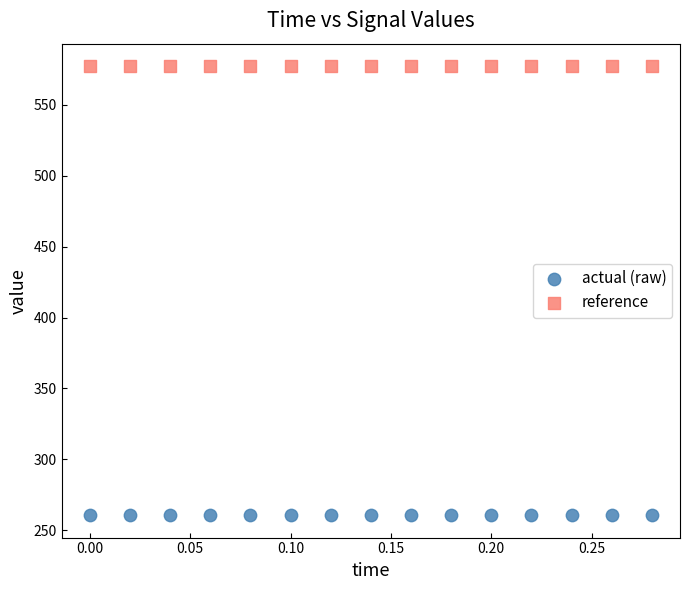

Which series reaches the minimum Y coordinate?

actual (raw)